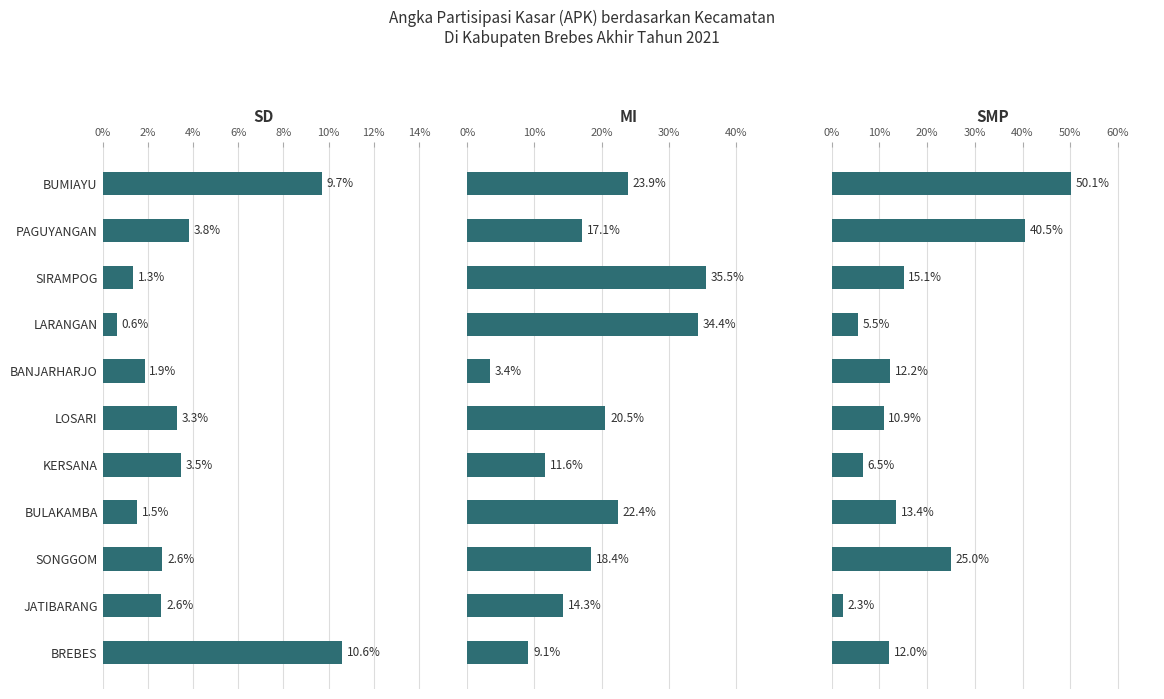

Are the bars grouped side by side (vs. stacked)?

Yes